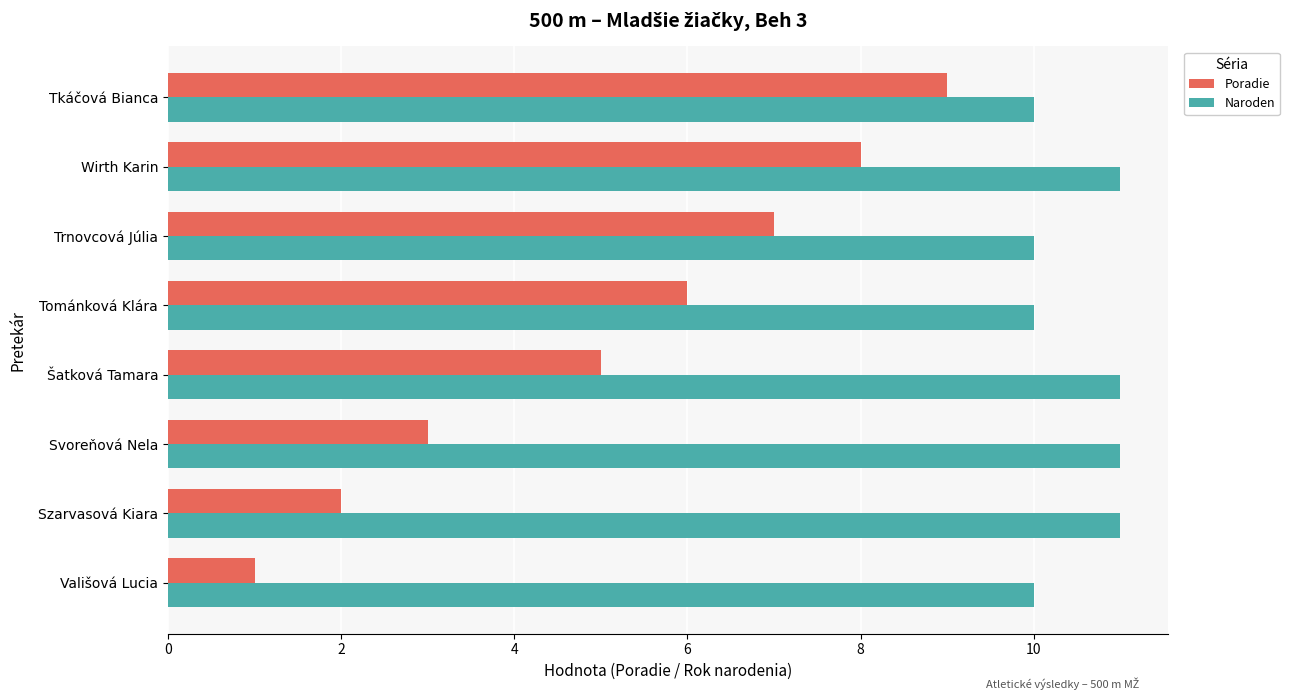

Which series has the largest total across all categories?

Naroden